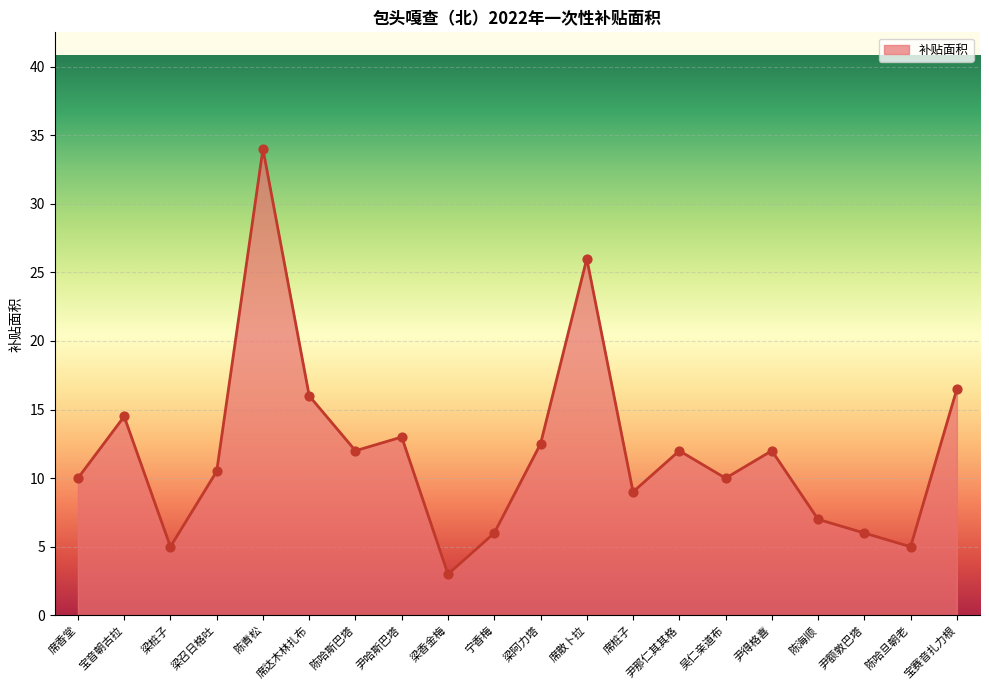

Which has a higher value, 席桩子 or 尹得格喜?

尹得格喜